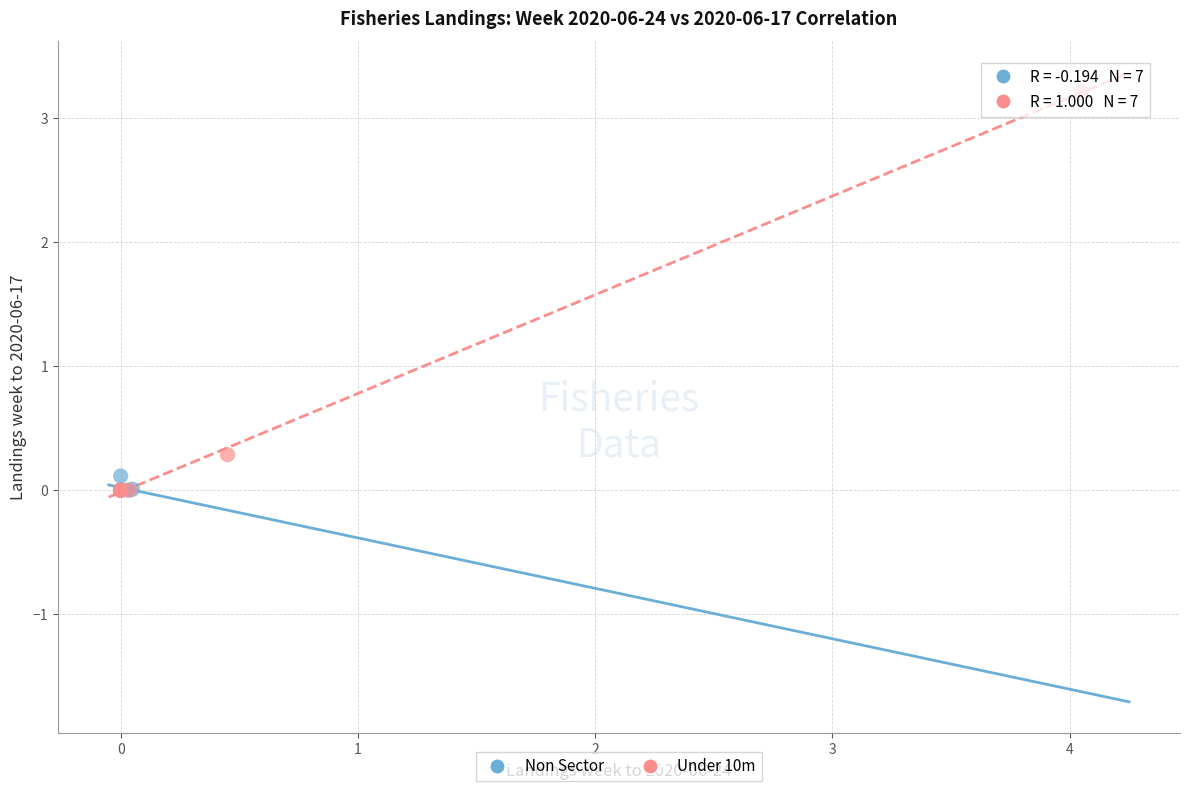

Which series has the largest Y range (max minus min)?

Under 10m